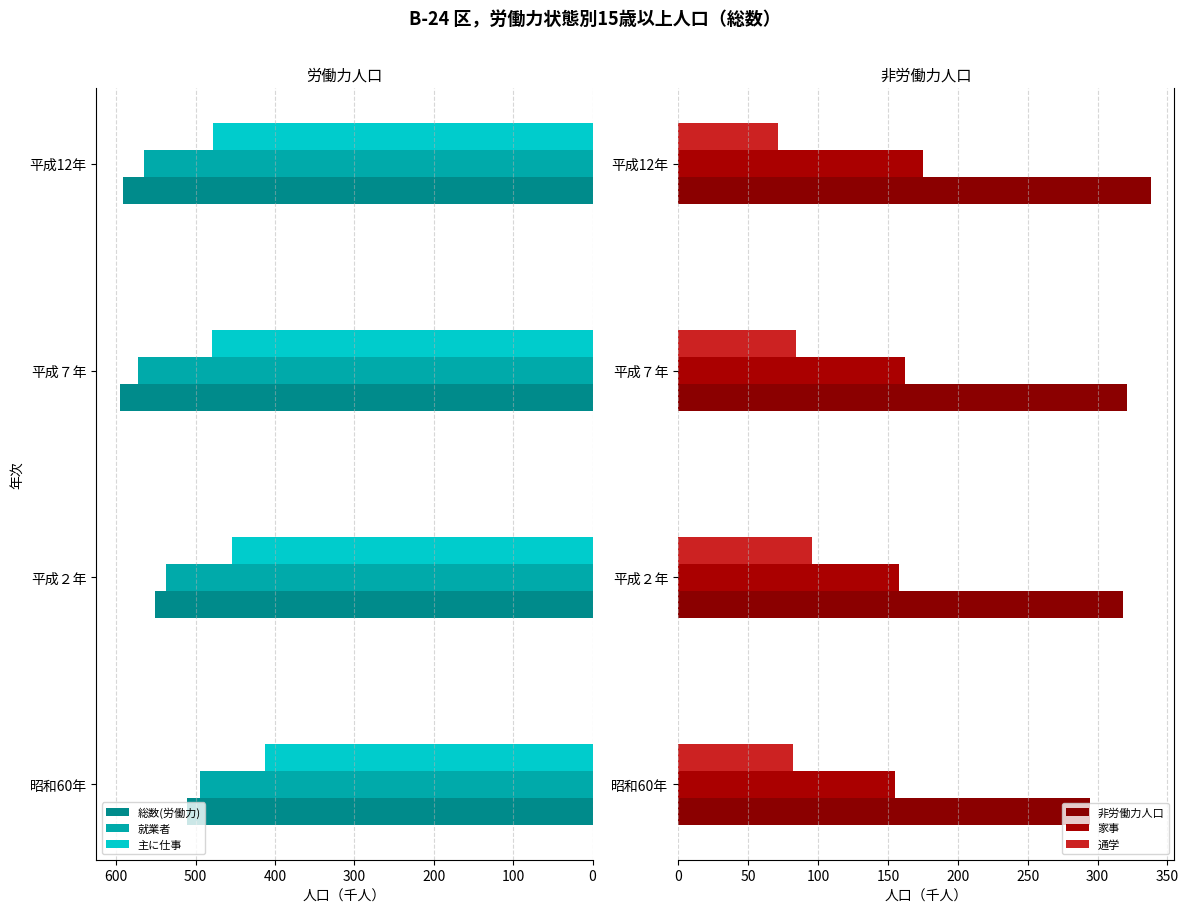

How many groups of bars are there?

4